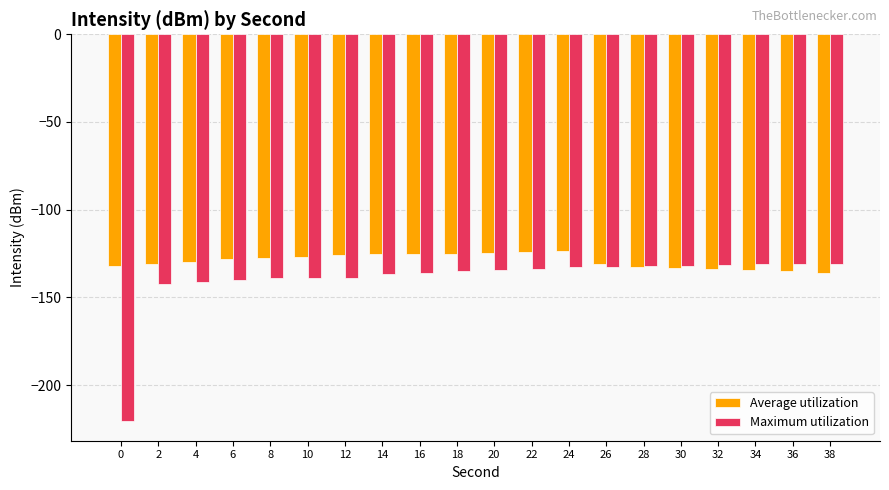

How many bars are there in each group?

2